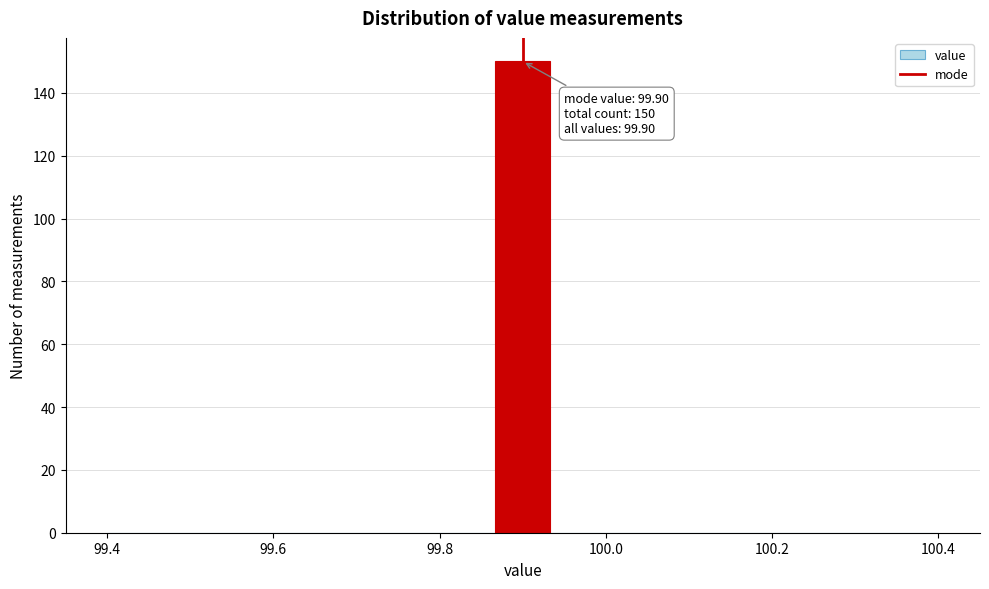

Read against the x-axis, roughly where is the centre of the tallest bar?

99.90